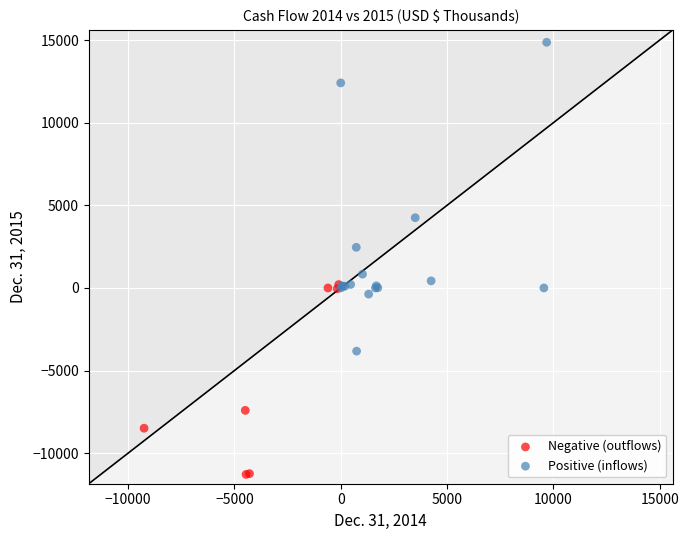

Which series has the largest Y range (max minus min)?

Positive (inflows)